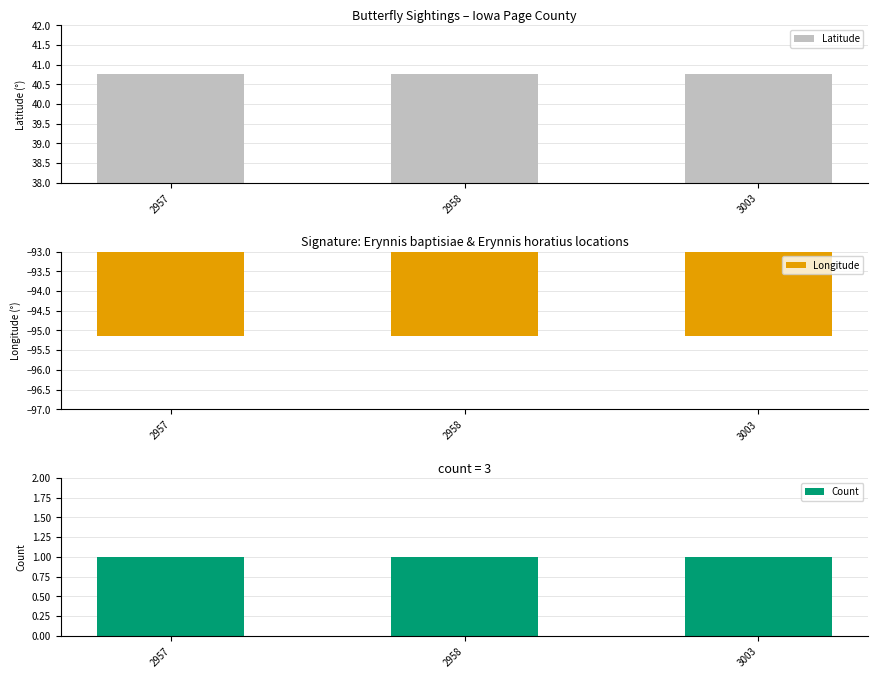

Reading left to right, extract all data points from this chart.

Latitude: 2957=40.8	2958=40.8	3003=40.8
Longitude: 2957=-95.1	2958=-95.1	3003=-95.1
Count: 2957=1.0	2958=1.0	3003=1.0